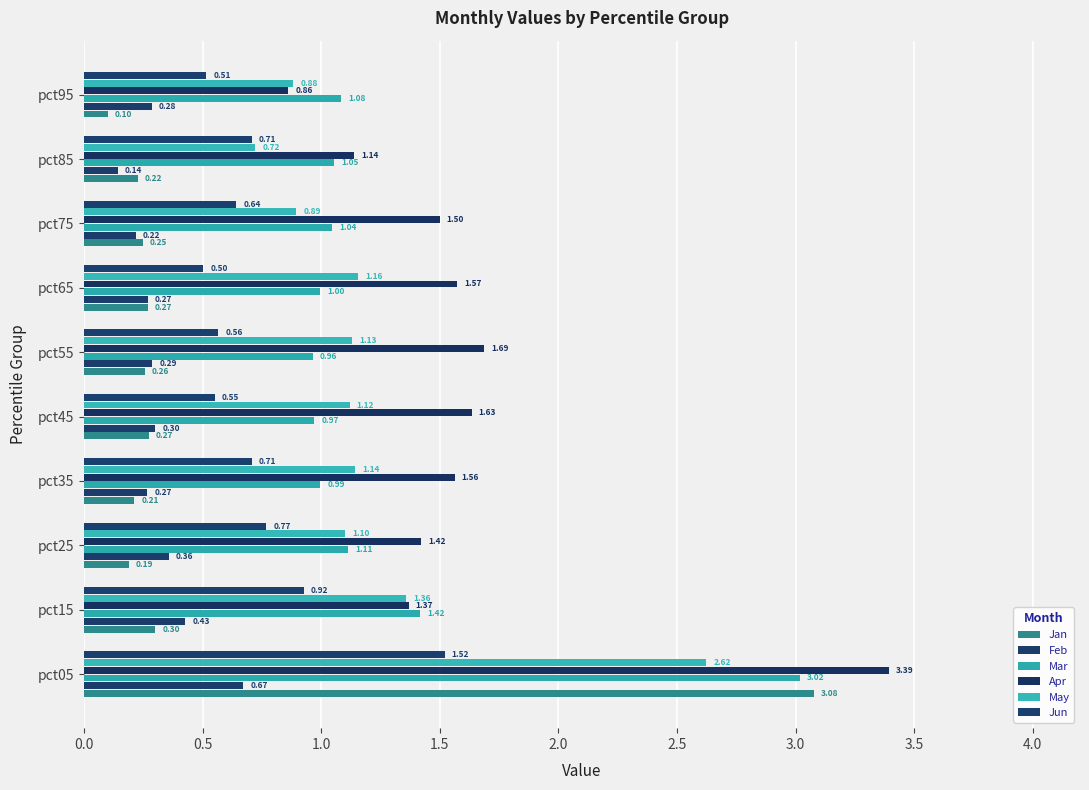

Count the number of categories in the chart.

10